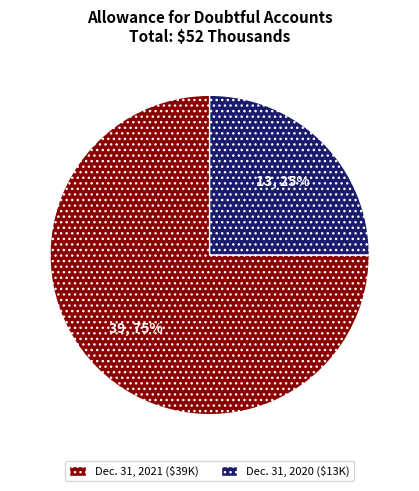

Is there a majority slice in this chart?

Yes